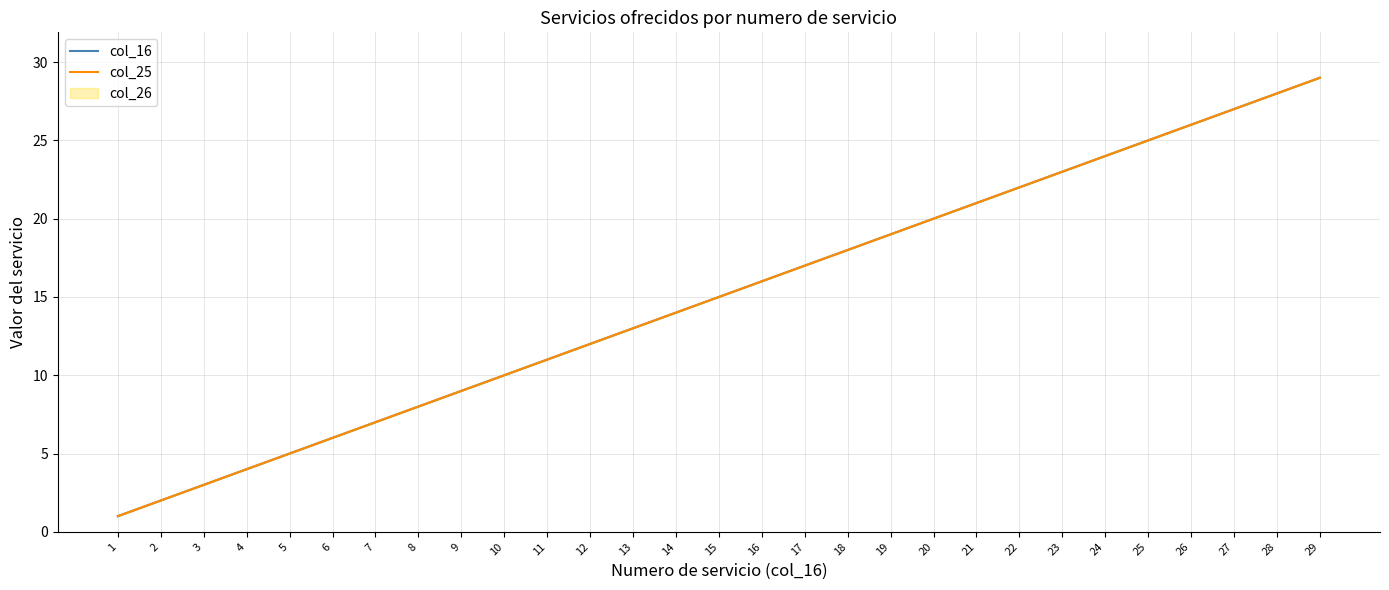

At 12, list the series in order from smallest to largest.

col_16, col_25